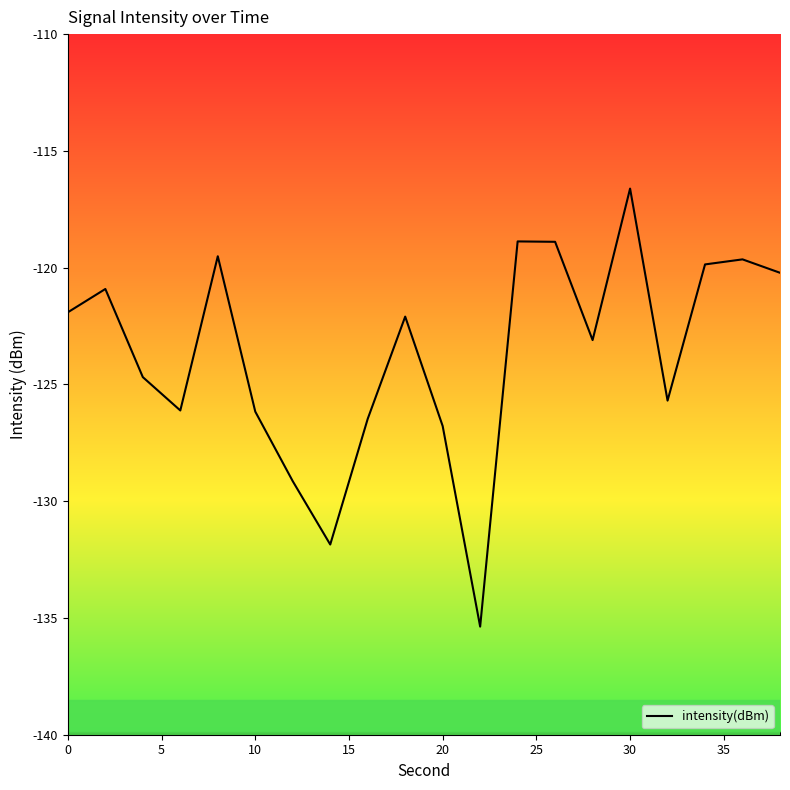

What is the minimum value shown in the chart?

-135.4